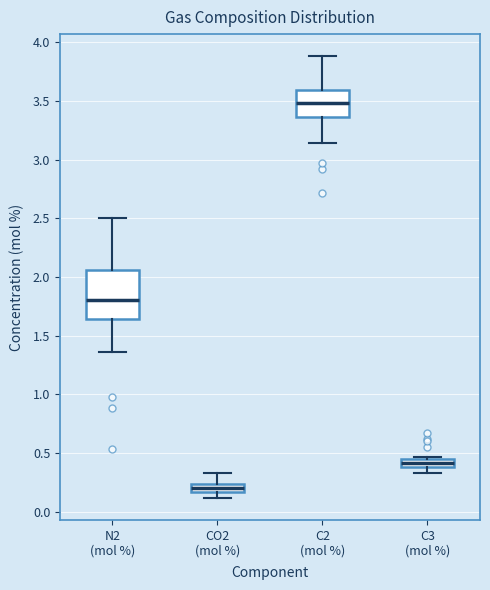

Where is the lower edge of the box for C3 (mol %) on the y-axis? The values are not printed on the chart, so give them approximately, as read against the axis.

0.40